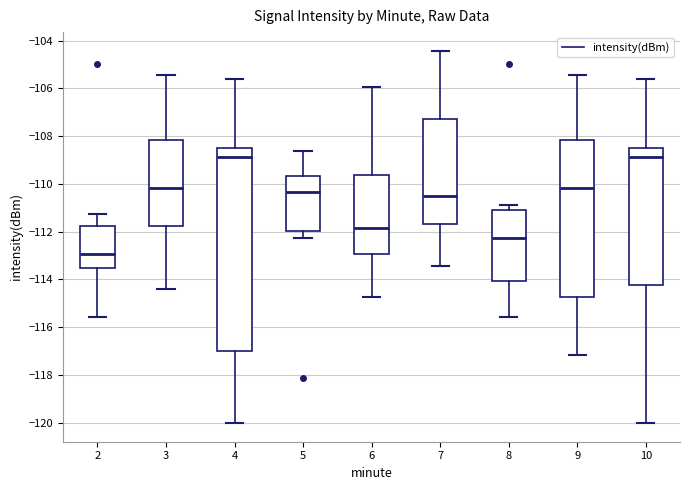

Reading left to right, read every box against the y-axis: the position of its median line, the range the box covers, and the ends of its whiskers. The values are not printed on the chart, so give them approximately, as read against the axis.

2: median -113.0, box -113.6 to -111.8, whiskers -115.6 to -111.2
3: median -110.2, box -111.8 to -108.2, whiskers -114.4 to -105.4
4: median -108.8, box -117.0 to -108.4, whiskers -120.0 to -105.6
5: median -110.4, box -112.0 to -109.6, whiskers -112.2 to -108.6
6: median -111.8, box -113.0 to -109.6, whiskers -114.8 to -106.0
7: median -110.6, box -111.6 to -107.4, whiskers -113.4 to -104.4
8: median -112.2, box -114.0 to -111.0, whiskers -115.6 to -111.0 (just above the box's upper edge)
9: median -110.2, box -114.8 to -108.2, whiskers -117.2 to -105.4
10: median -108.8, box -114.2 to -108.4, whiskers -120.0 to -105.6